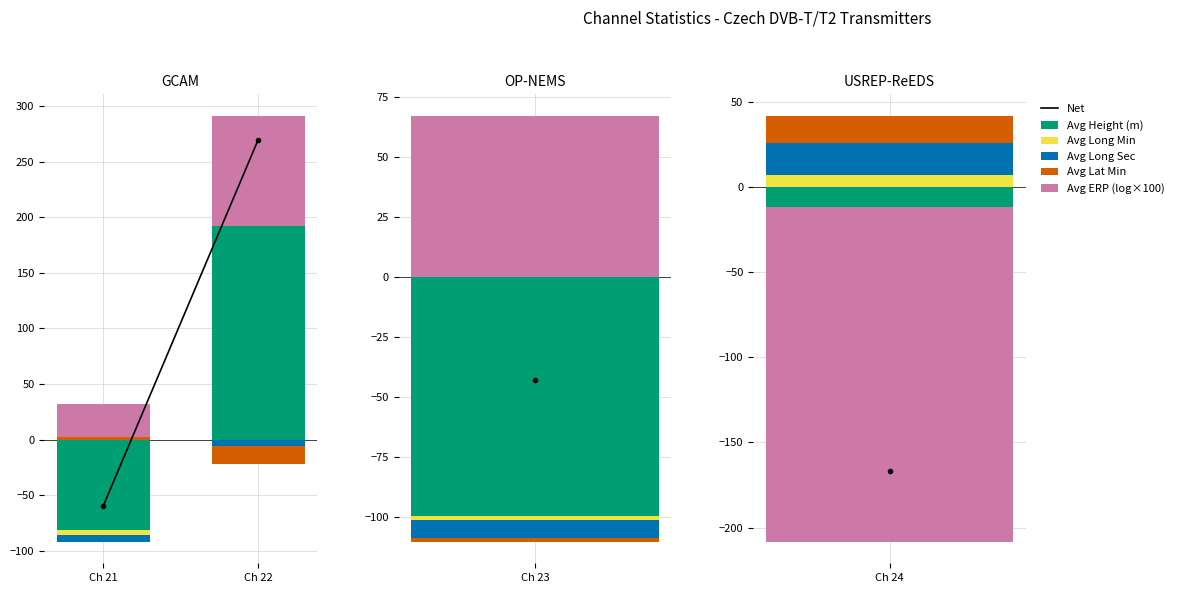

List the labels in order of value, smallest first.

Ch 21, Ch 22